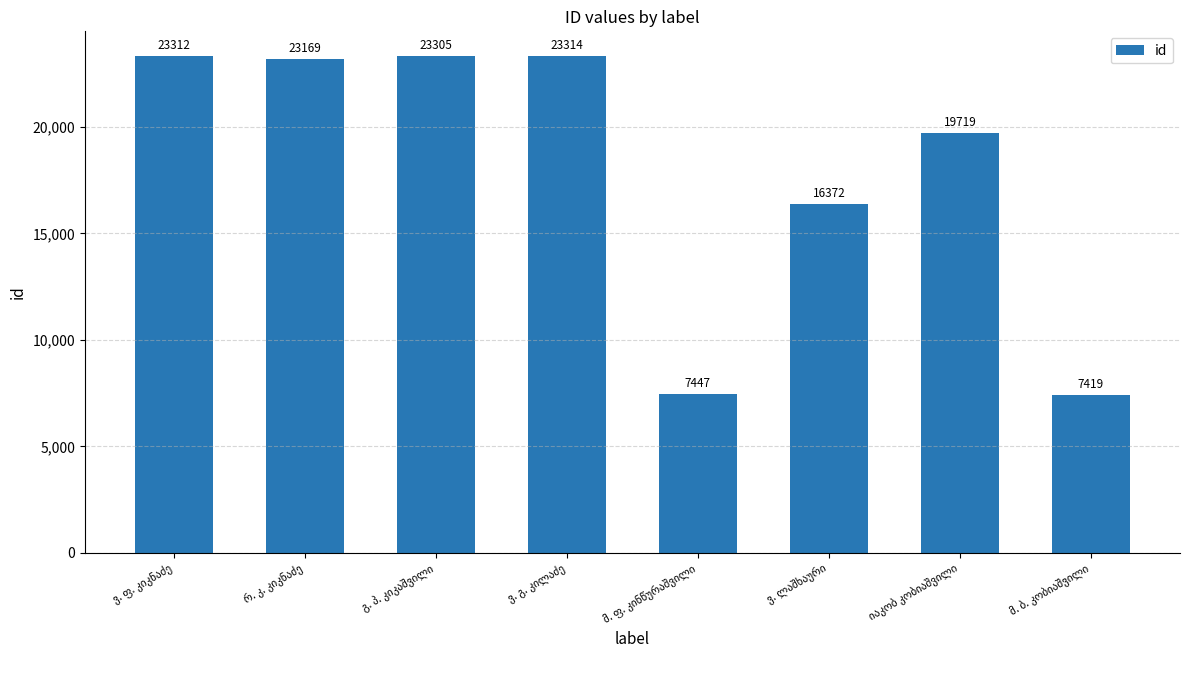

What is the minimum value shown in the chart?

7419